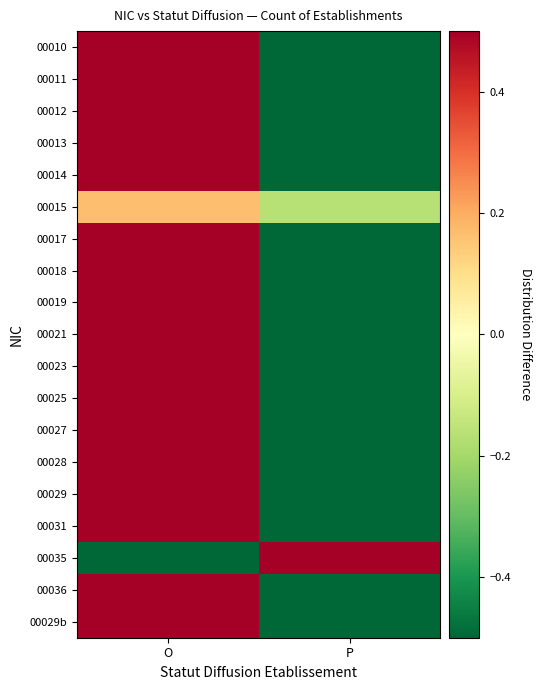

How many distinct data groups are displayed?

19